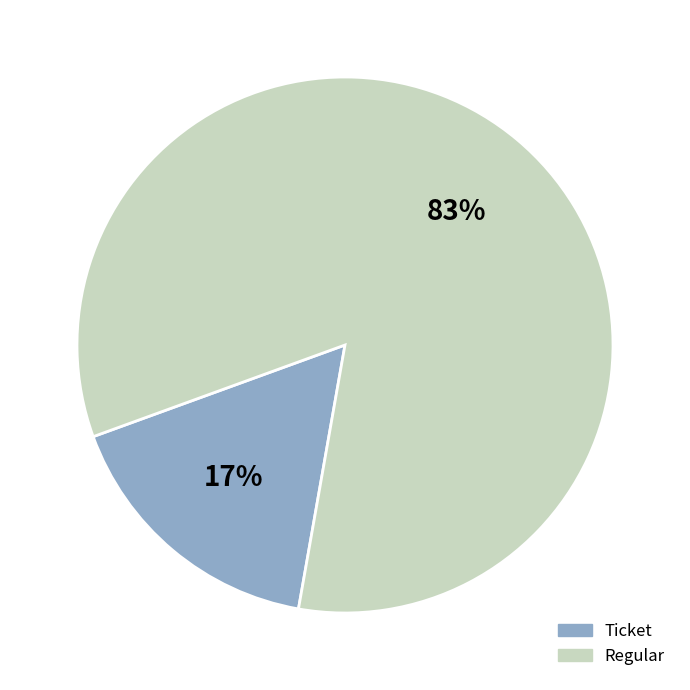

To the nearest percent, what is the average slice percentage?

50%